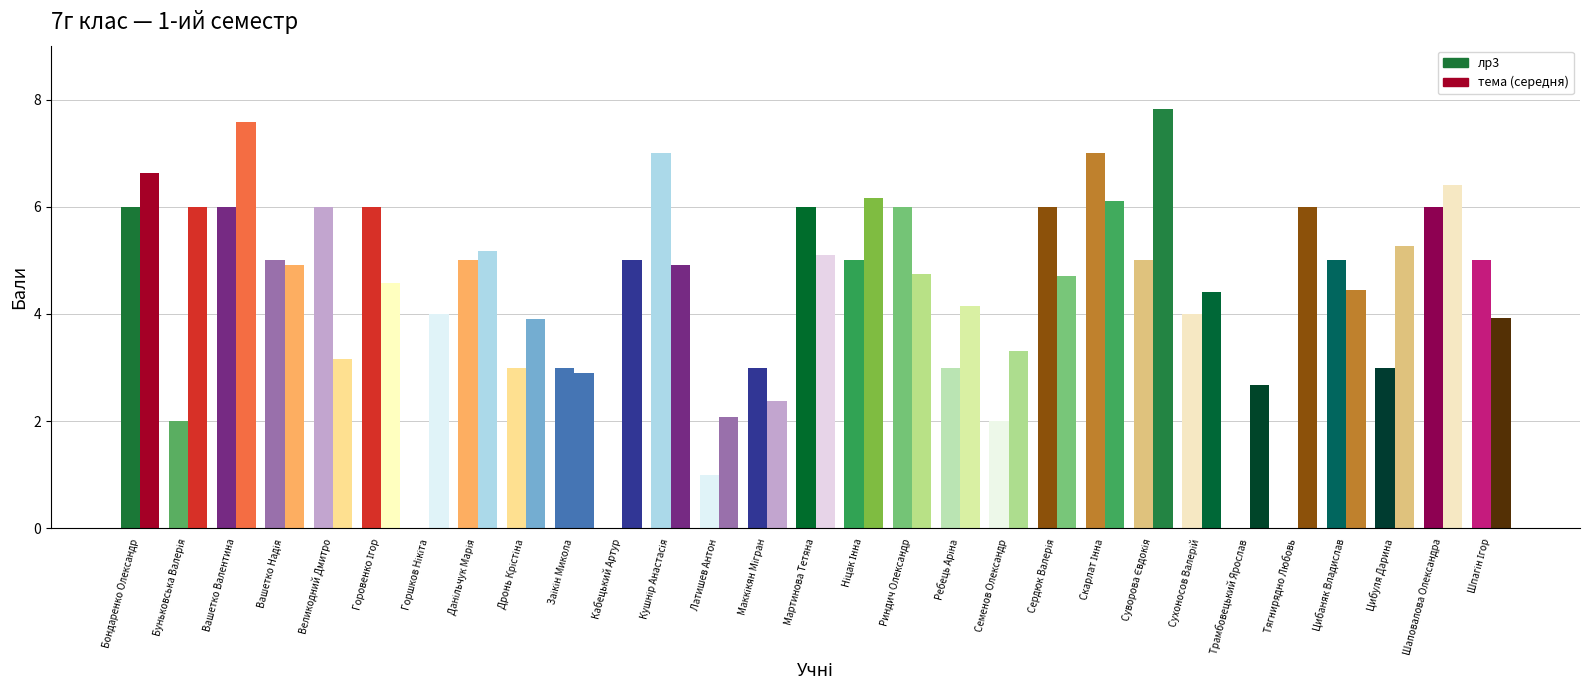

True or false: лр3 has a value of 1.6 at Заікін Микола.

False